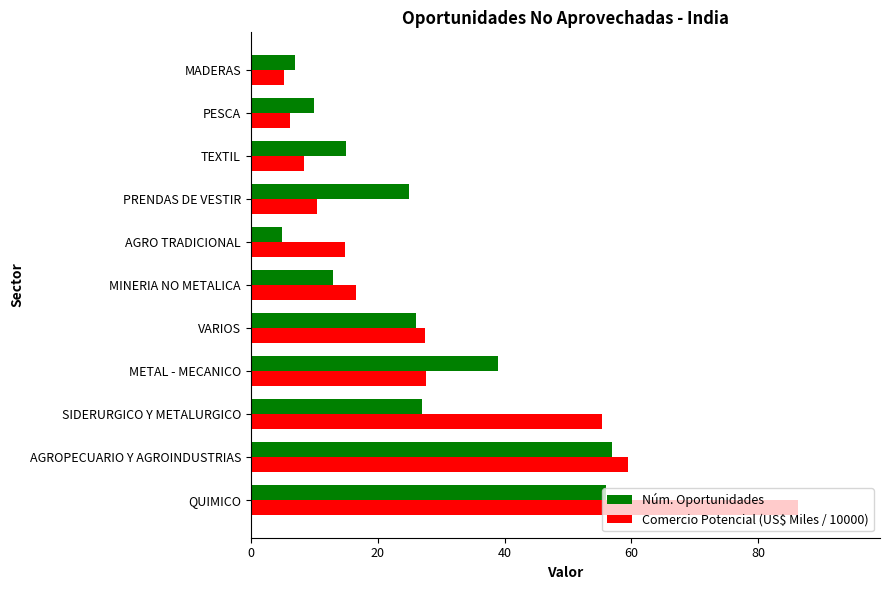

The Núm. Oportunidades series shows 25.6 at QUIMICO. True or false?

False